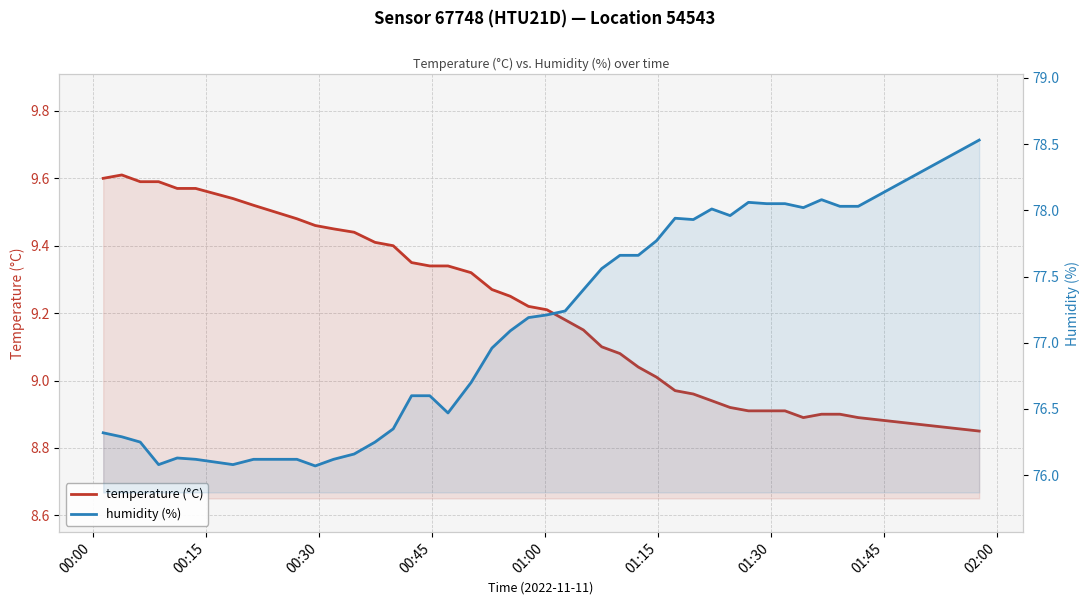

What is the sum of all temperature (°C) values?

369.0